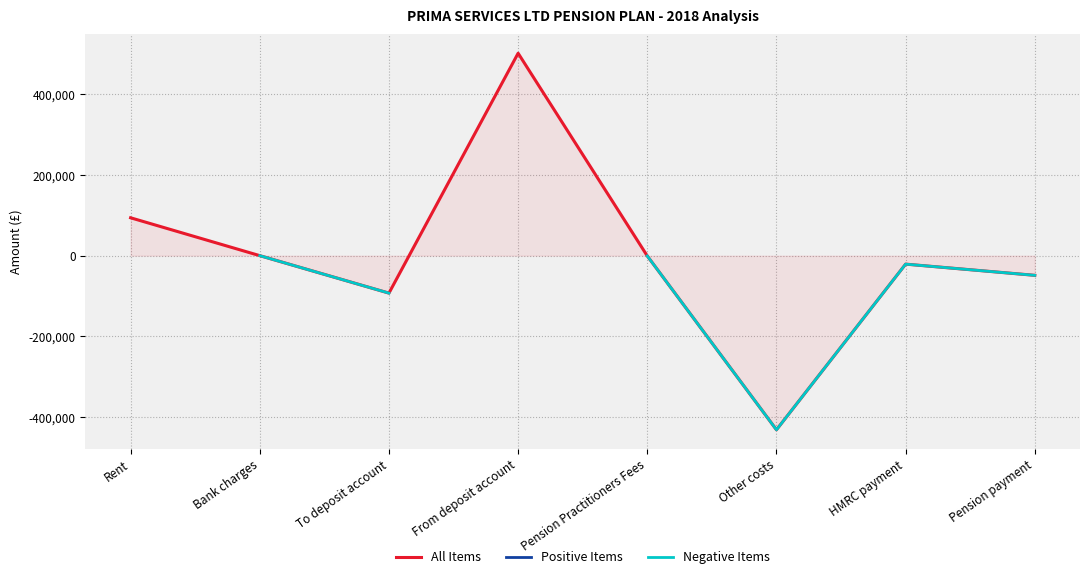

True or false: All Items has more than 0 points higher than both neighbors.

True